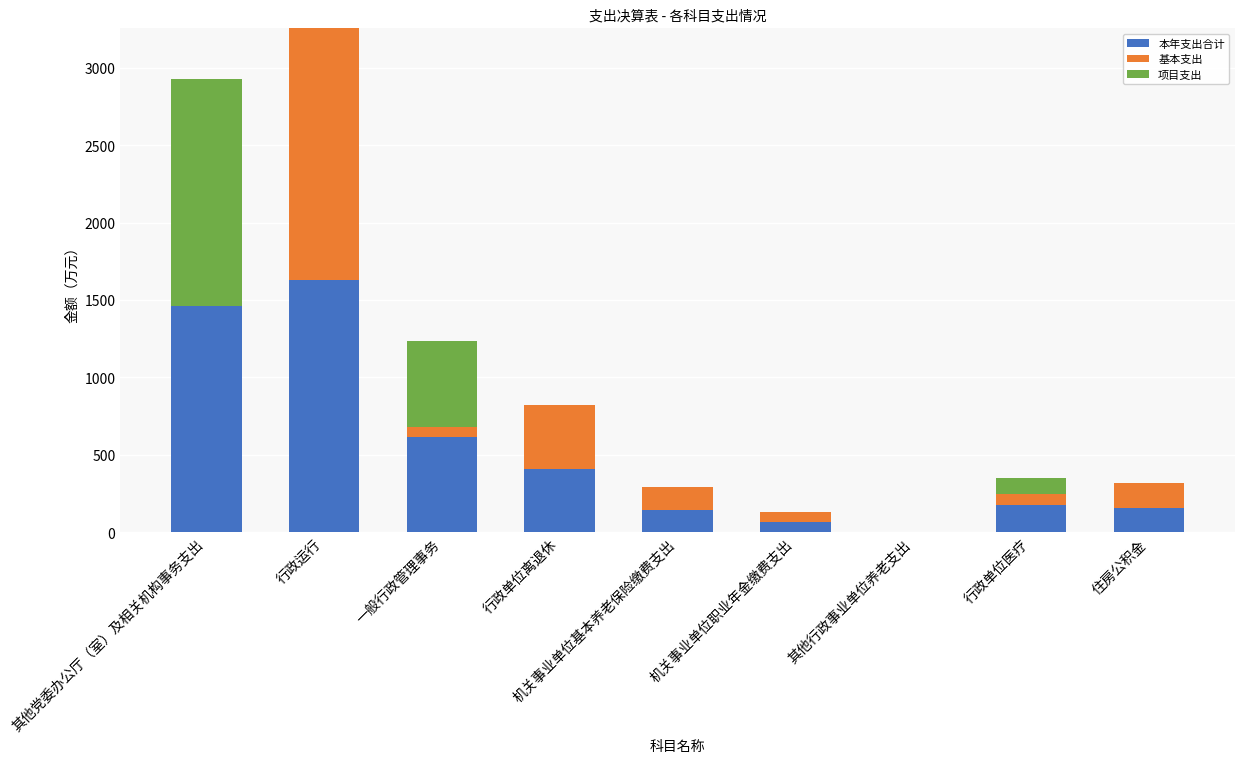

How many series are shown in this chart?

3